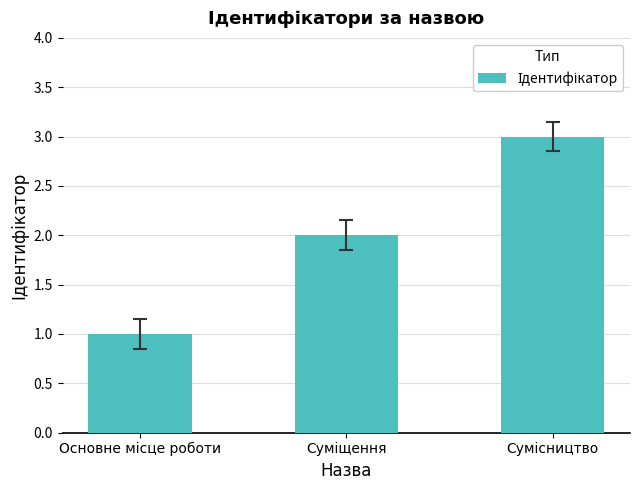

What is the greatest value displayed?

3